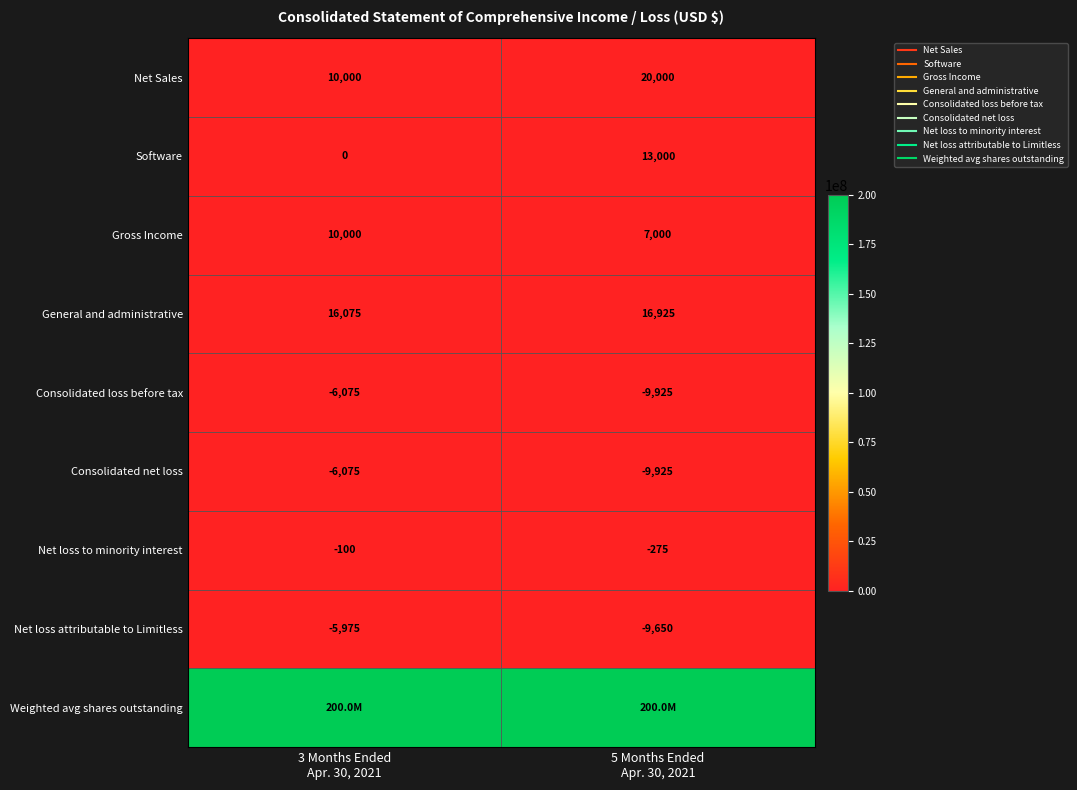

List the series in order of their peak value, highest first.

Weighted avg shares outstanding, Net Sales, General and administrative, Software, Gross Income, Net loss to minority interest, Net loss attributable to Limitless, Consolidated loss before tax, Consolidated net loss